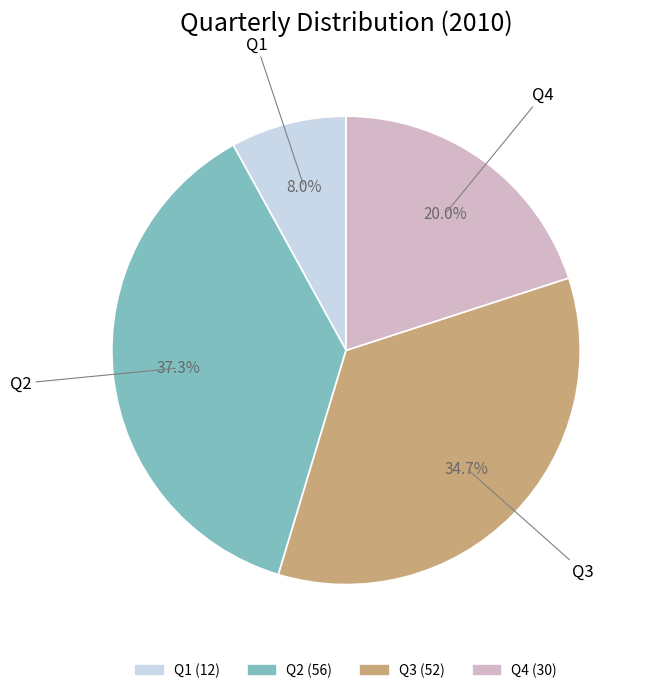

To the nearest percent, what is the average slice percentage?

25%